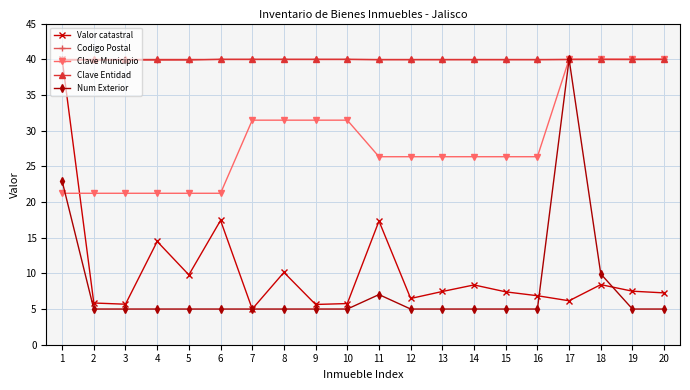

What is the value of the Clave Municipio point at the 7th from the left?

31.5